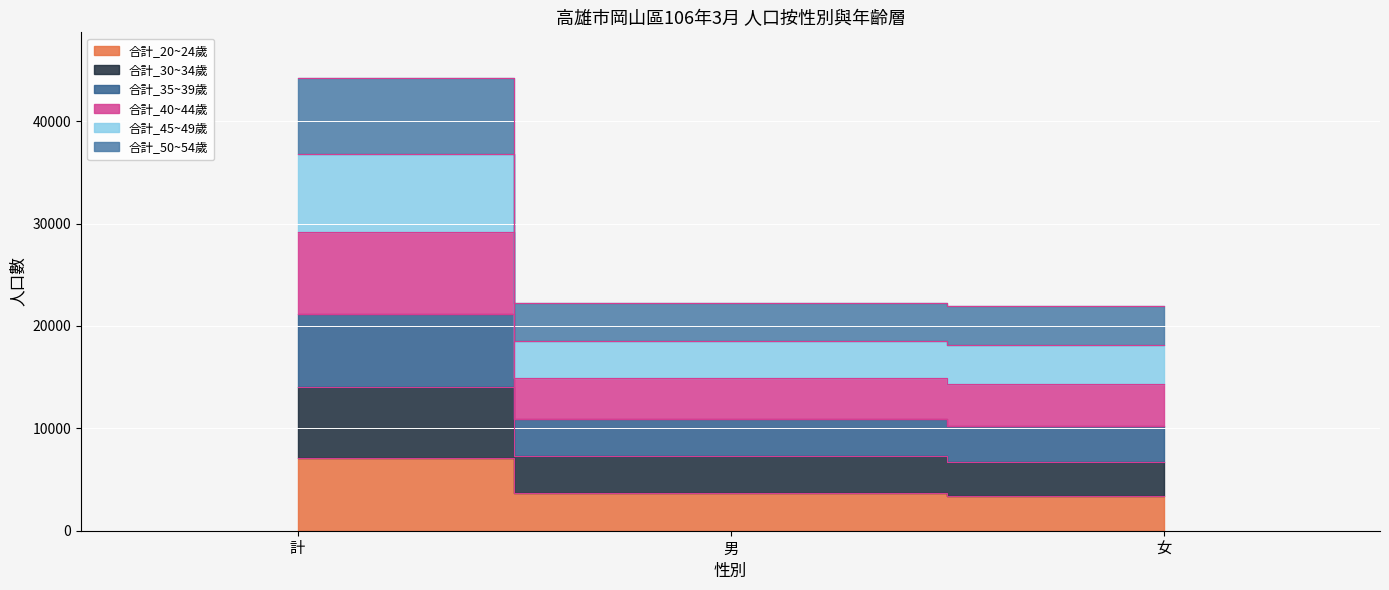

How many lines are shown in the chart?

6